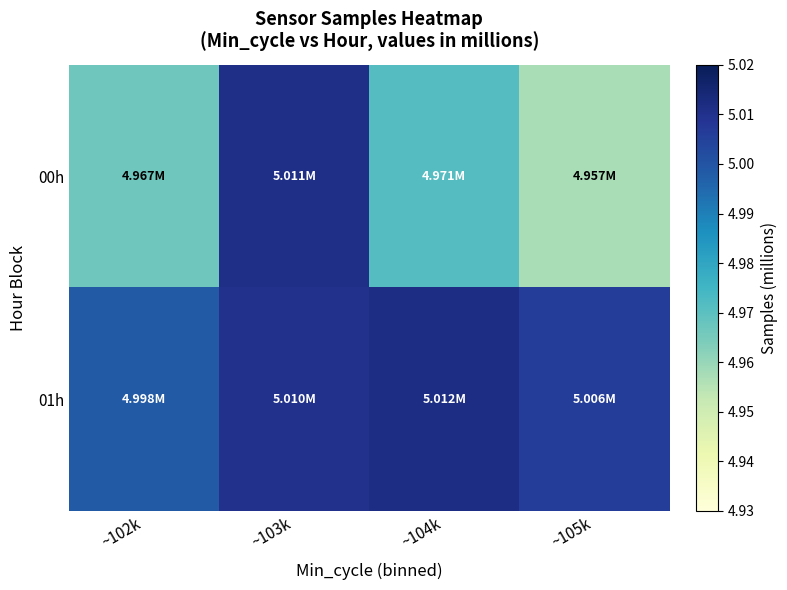

Reading left to right, extract all data points from this chart.

00h: ~102k=5.0	~103k=5.0	~104k=5.0	~105k=5.0
01h: ~102k=5.0	~103k=5.0	~104k=5.0	~105k=5.0